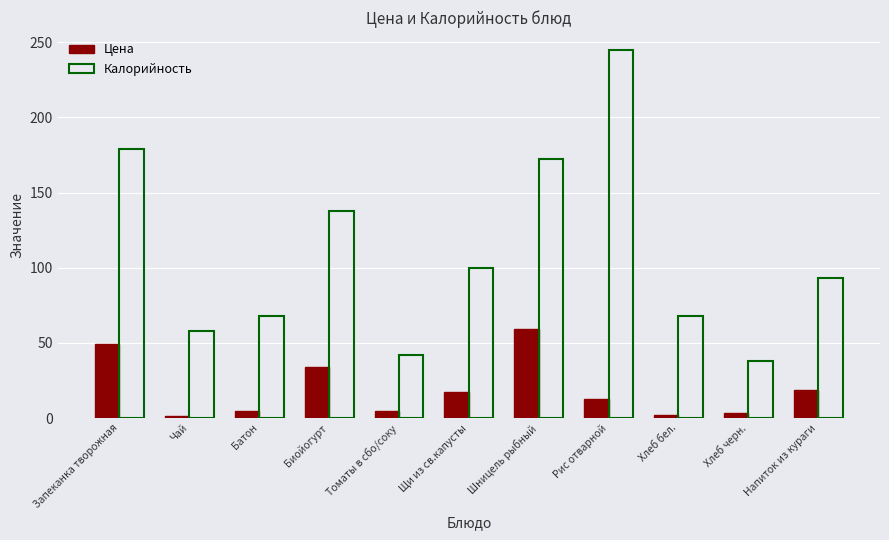

What is the total value across all series at Шницель рыбный?

231.1